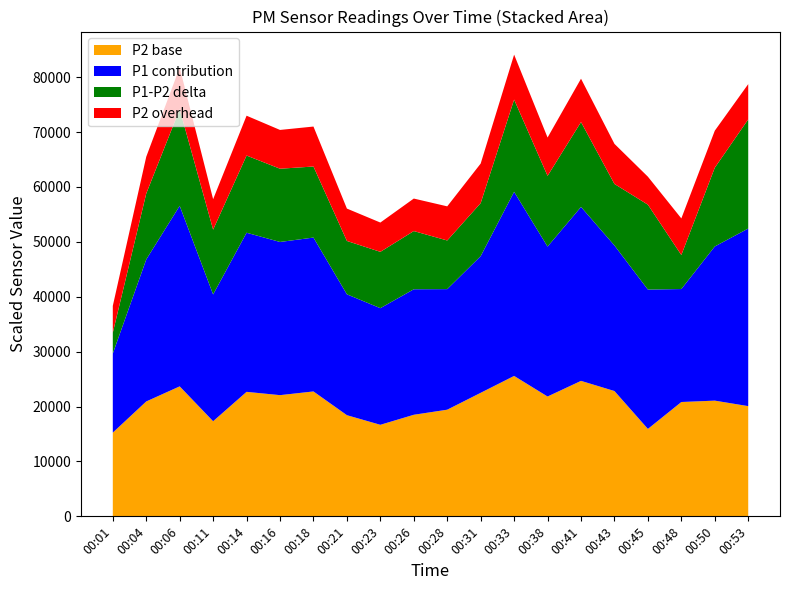

What is the total value across all series at 00:48?

54263.0